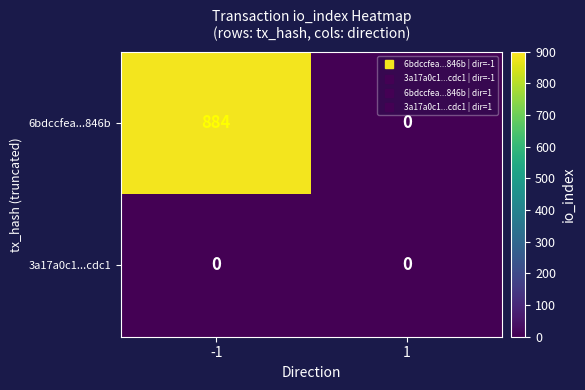

Rank the series by their average value, from lowest to highest.

3a17a0c1...cdc1, 6bdccfea...846b